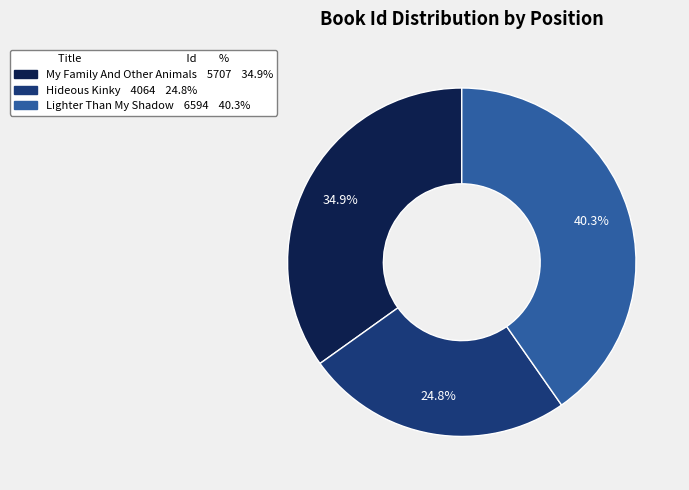

How many segments does this pie chart have?

3